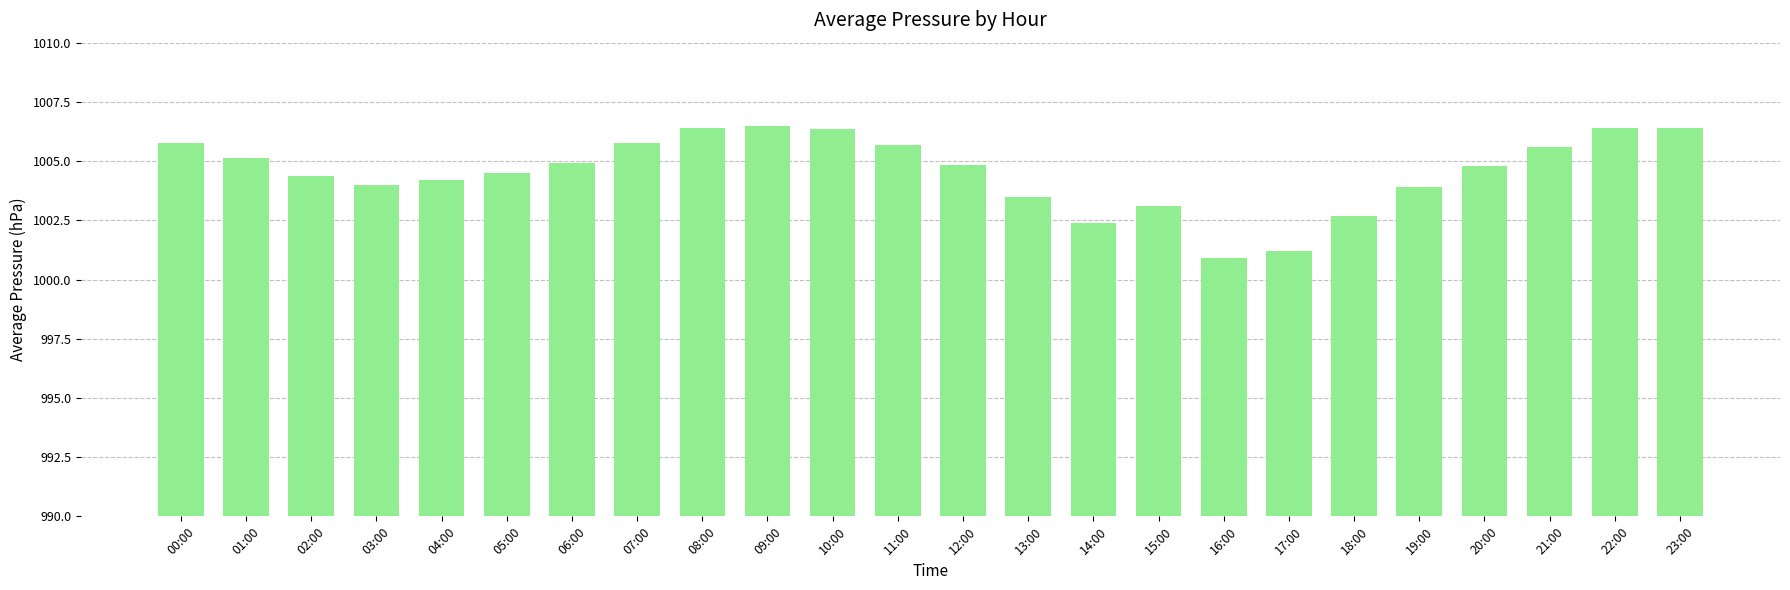

What is the change in value from 04:00 to 05:00?

+0.3